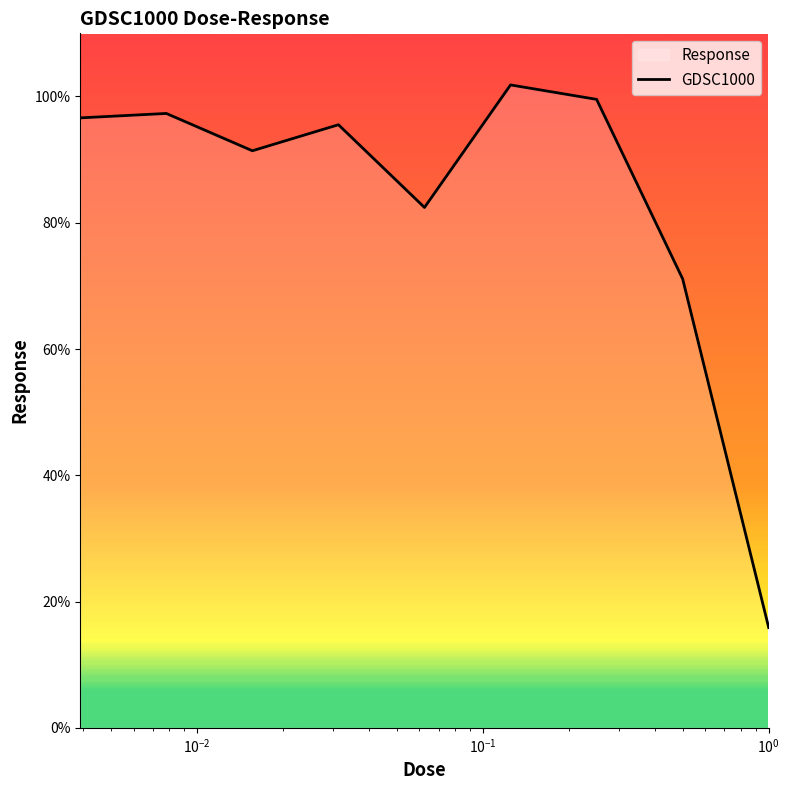

What is the difference between the maximum and minimum values?

86.0